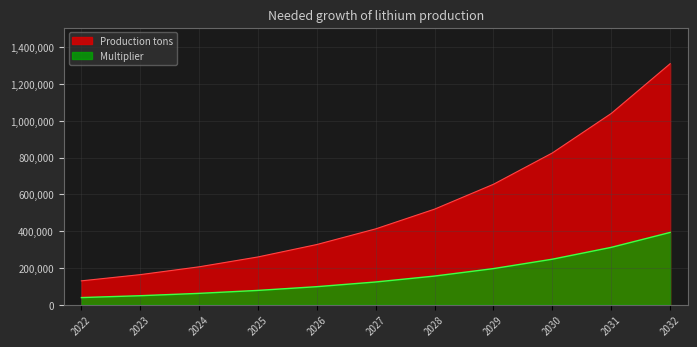

What is the maximum value shown in the chart?

1311139.2